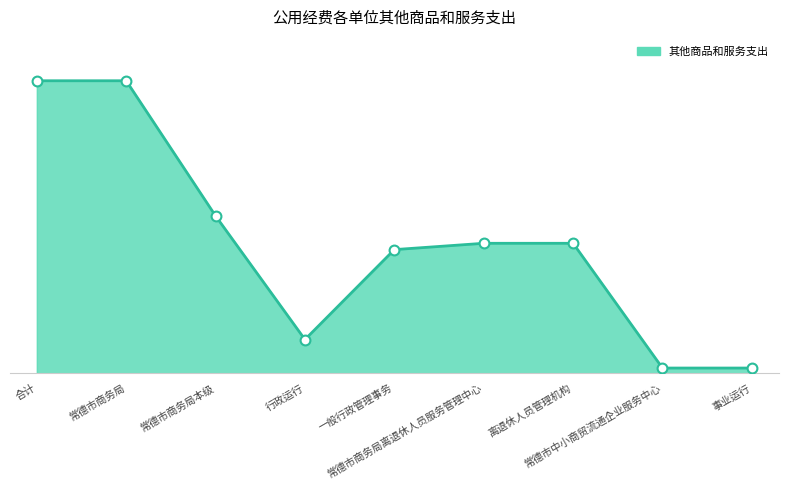

What is the ratio of the value at 常德市商务局本级 to the value at 事业运行?

30.3